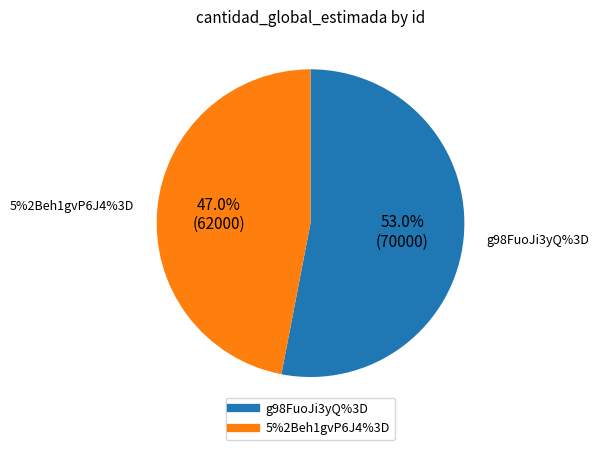

What is the largest slice in the pie chart?

g98FuoJi3yQ%3D